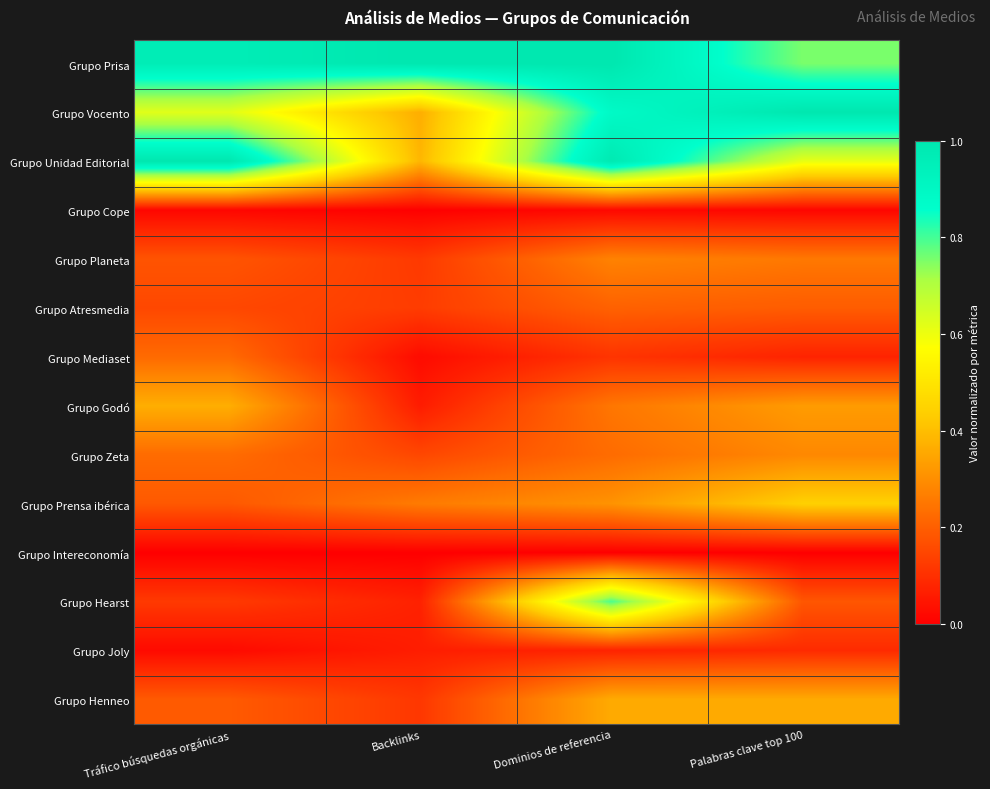

Which series has the largest range (max minus min)?

Grupo Hearst